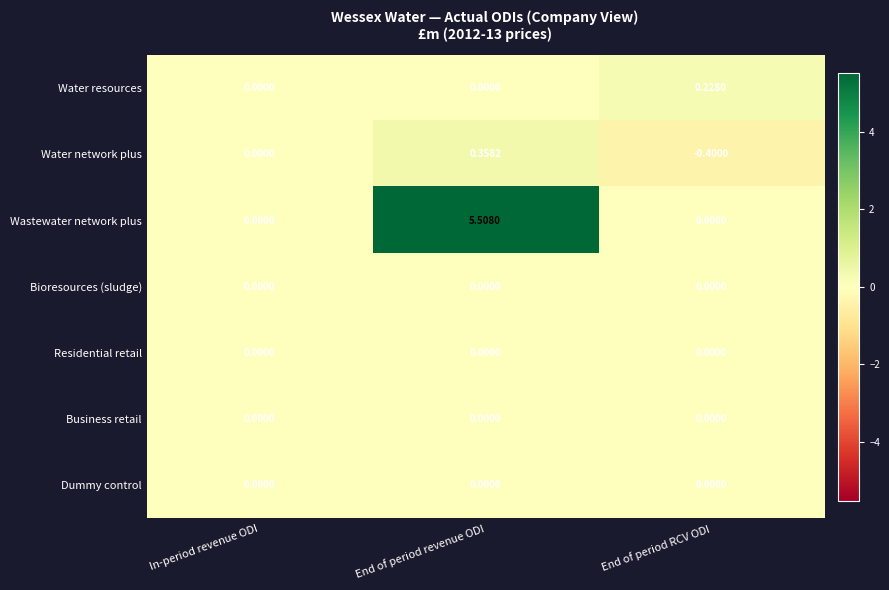

At which category does the chart reach its peak across all series?

End of period revenue ODI